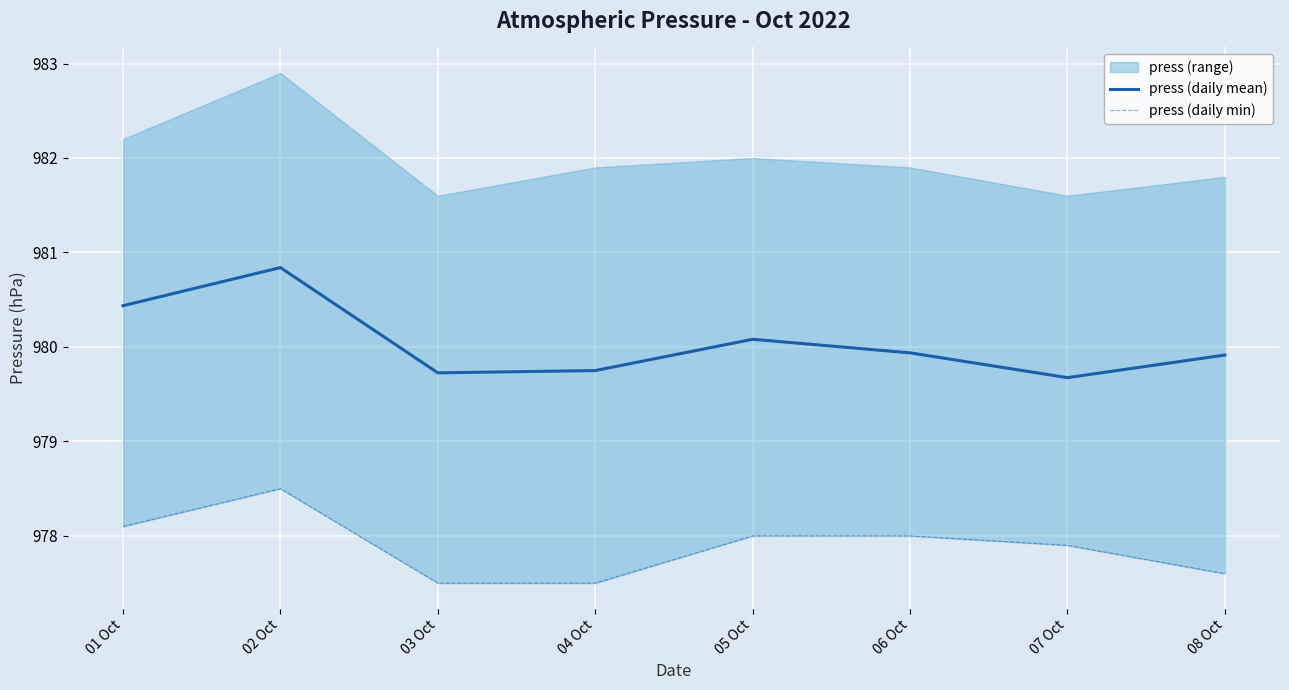

What is the label of the 2nd point from the right?

07 Oct